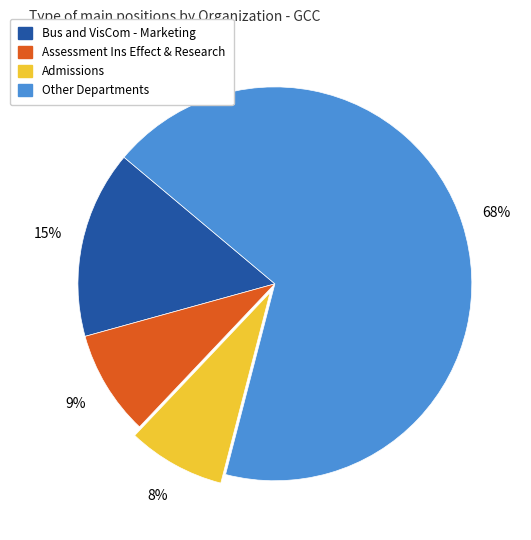

How many segments does this pie chart have?

4